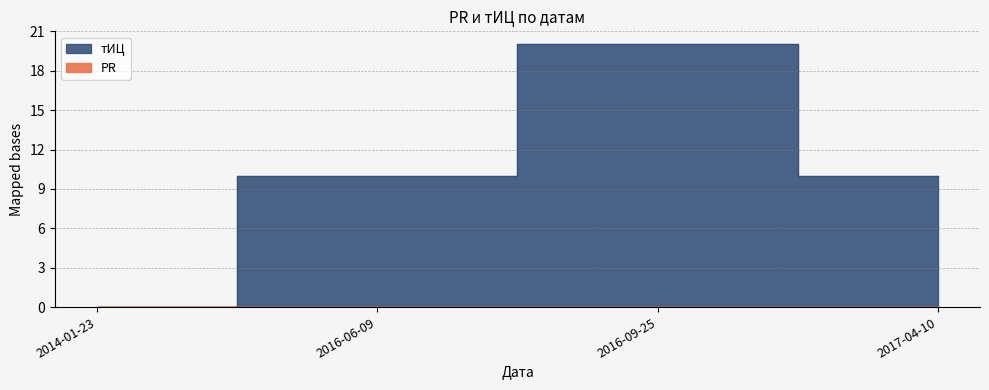

List the labels in order of value, largest first.

2016-09-25, 2016-06-09, 2017-04-10, 2014-01-23